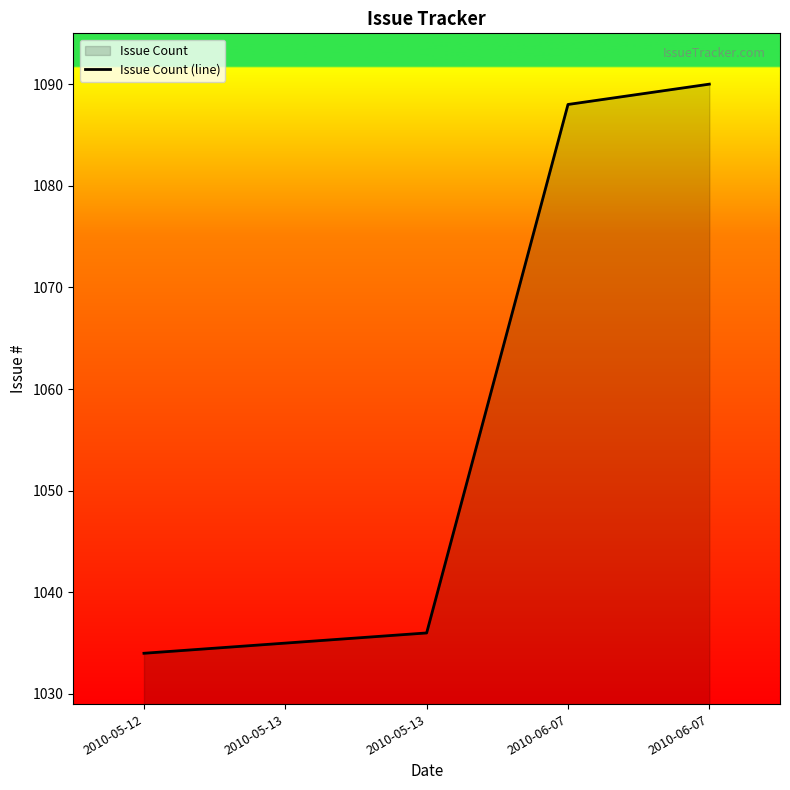

The value at 2010-05-13 is 1036. True or false?

True